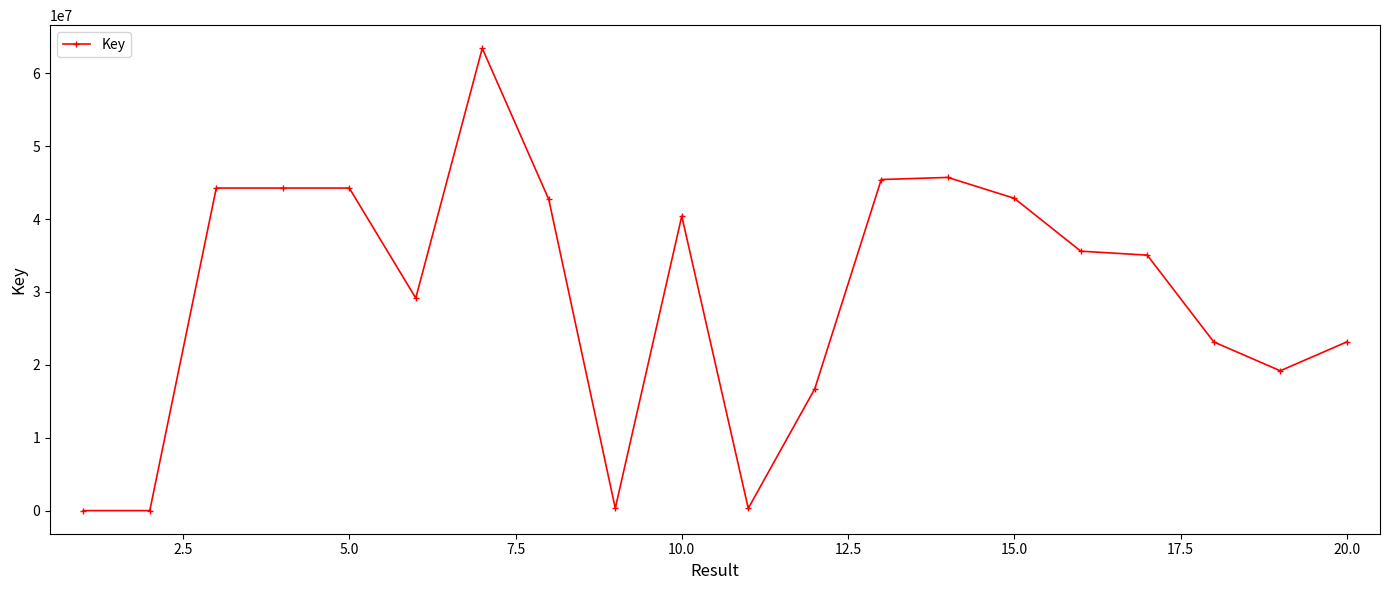

True or false: the data has more than 0 interior local peaks.

True